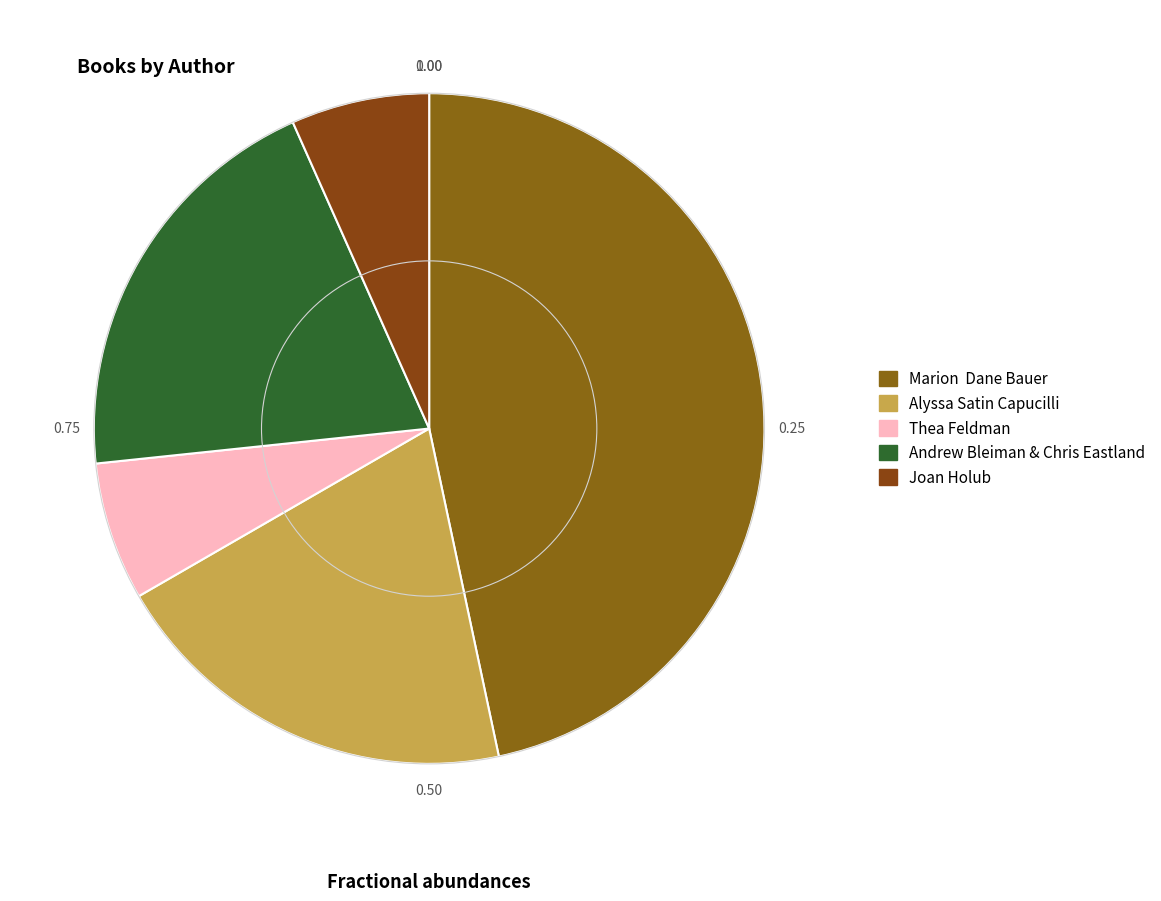

Rank the categories by value from highest to lowest.

Marion  Dane Bauer, Alyssa Satin Capucilli, Andrew Bleiman & Chris Eastland, Thea Feldman, Joan Holub